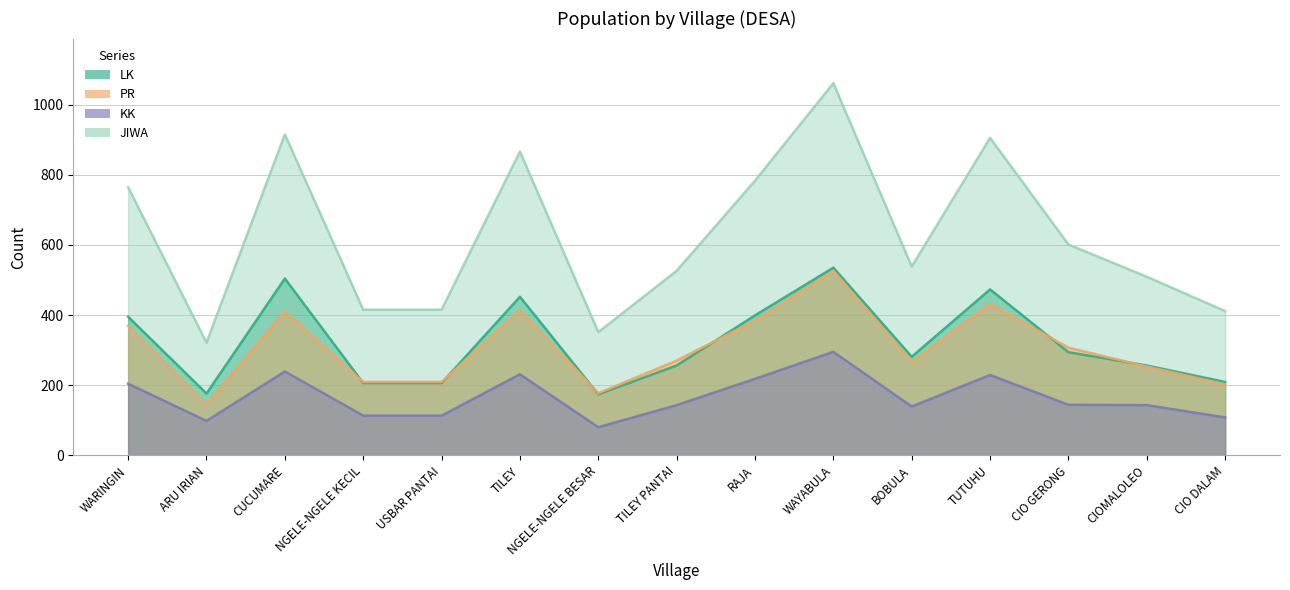

Where is the first local maximum for PR?

CUCUMARE